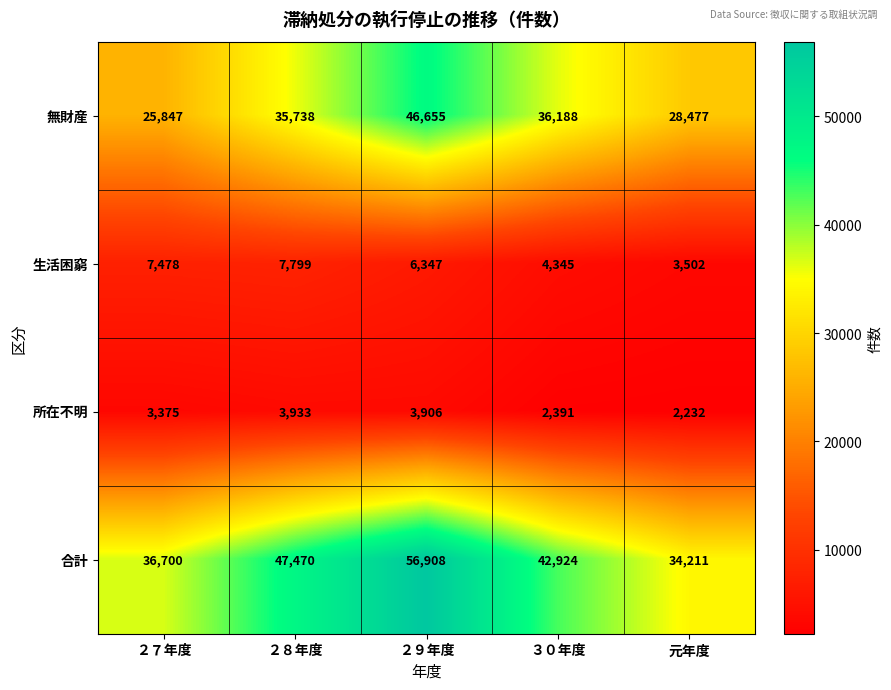

What value does the 合計 series have at 元年度, to the nearest 10?

34210